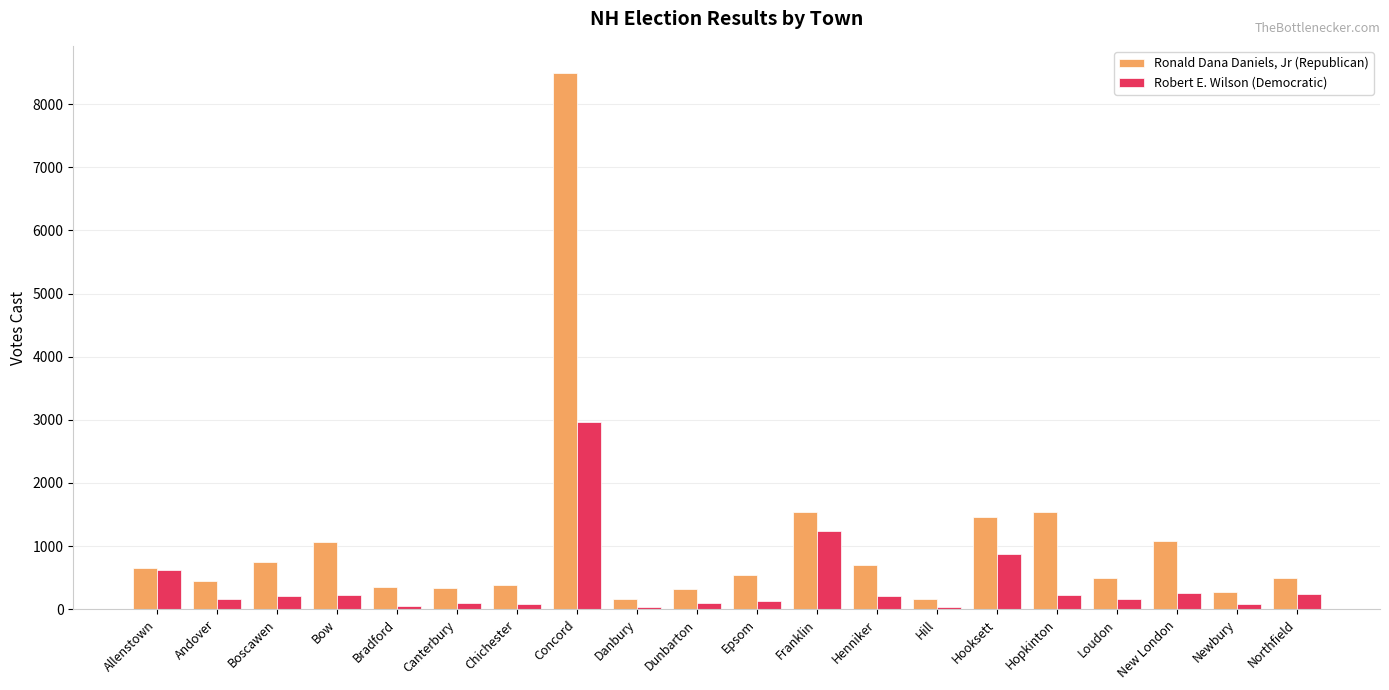

Which series has the widest spread of values?

Ronald Dana Daniels, Jr (Republican)